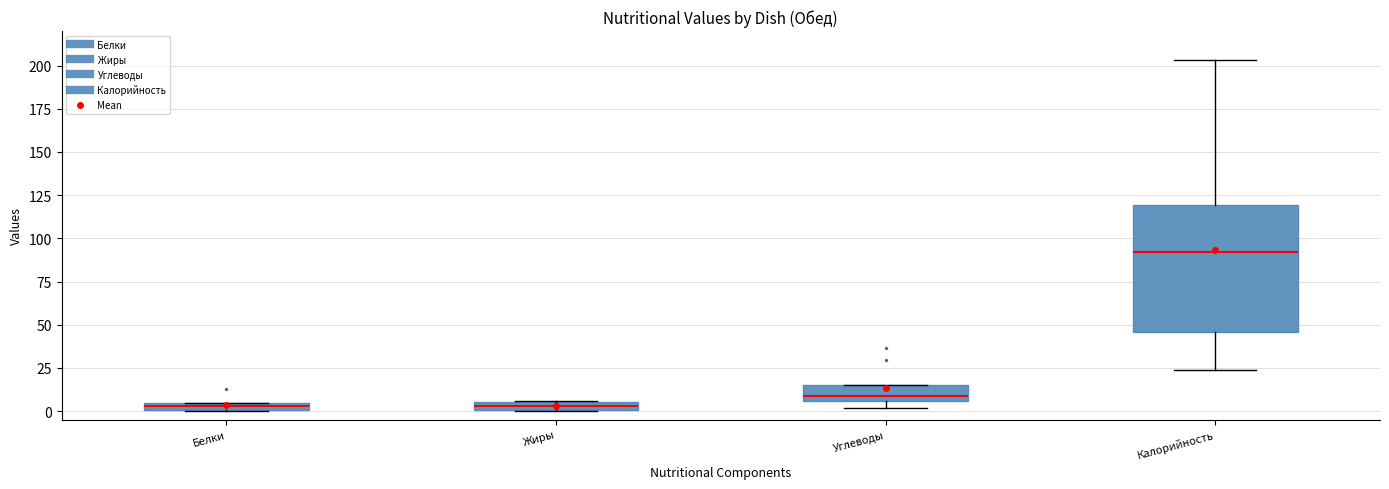

Comparing the boxes themselves (not the whiskers), which one is the tallest?

Калорийность